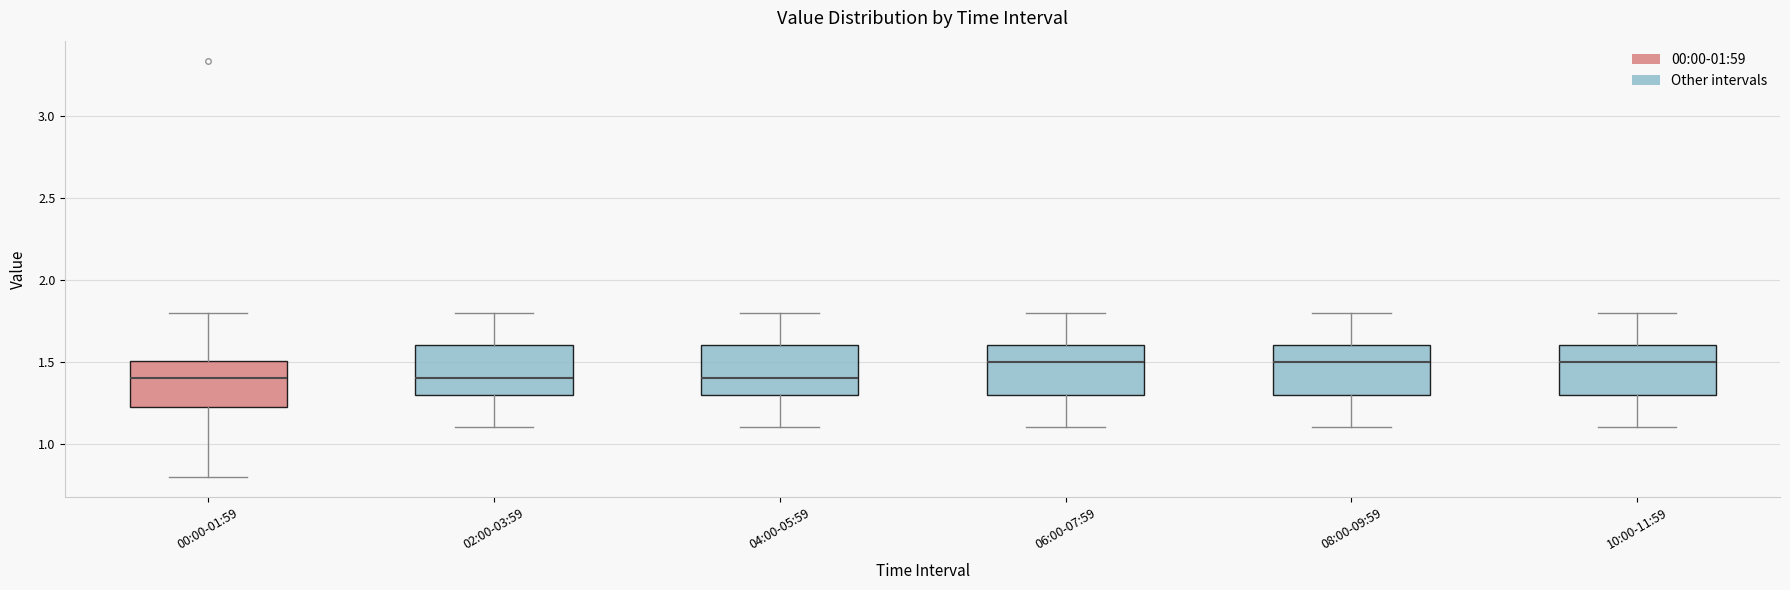

Where does the median line of the box for 10:00-11:59 sit on the y-axis? The values are not printed on the chart, so give them approximately, as read against the axis.

1.5